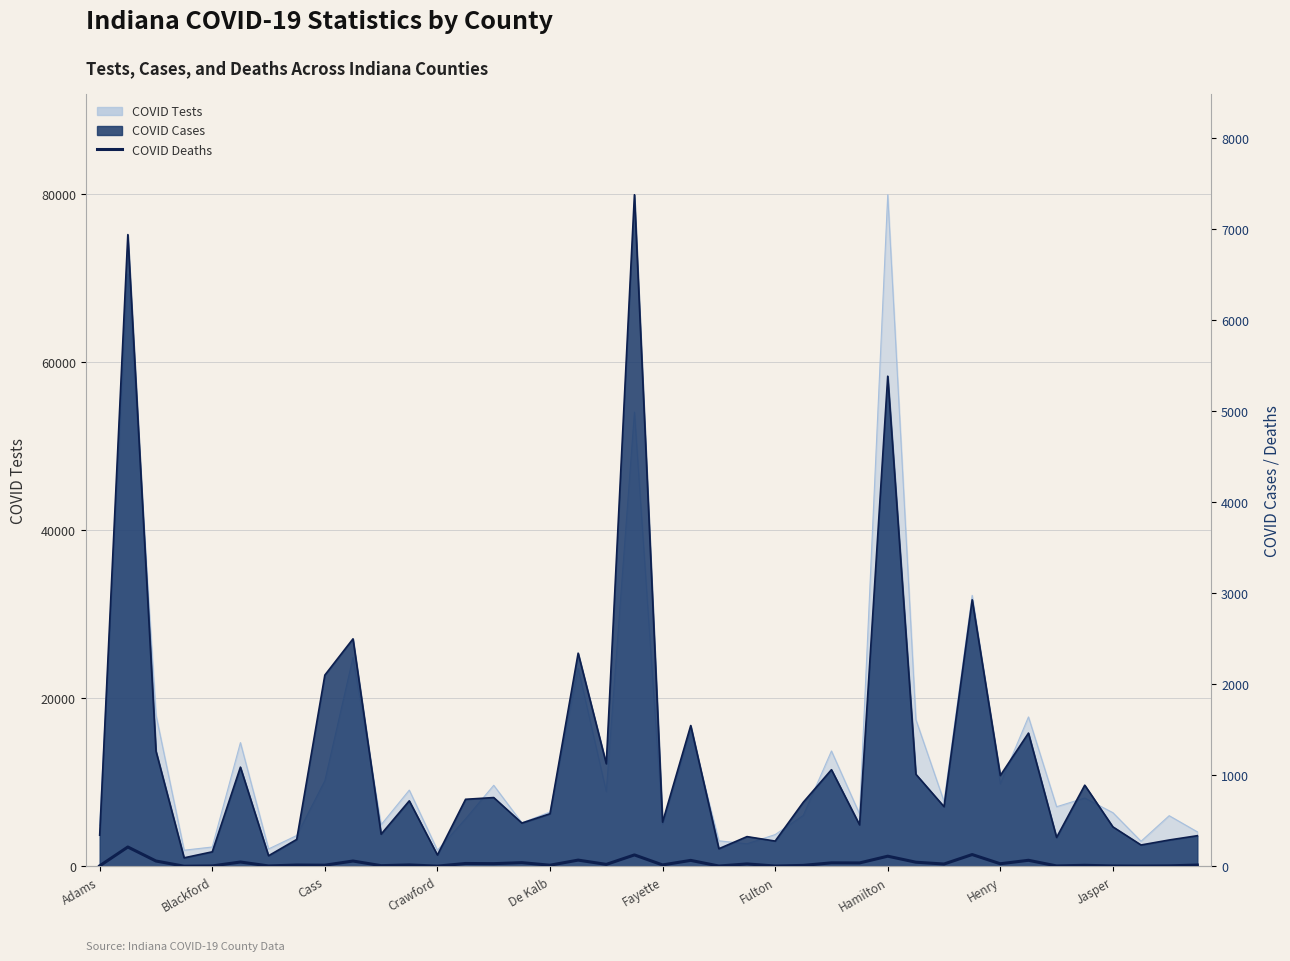

How many data points are less than 20?

20